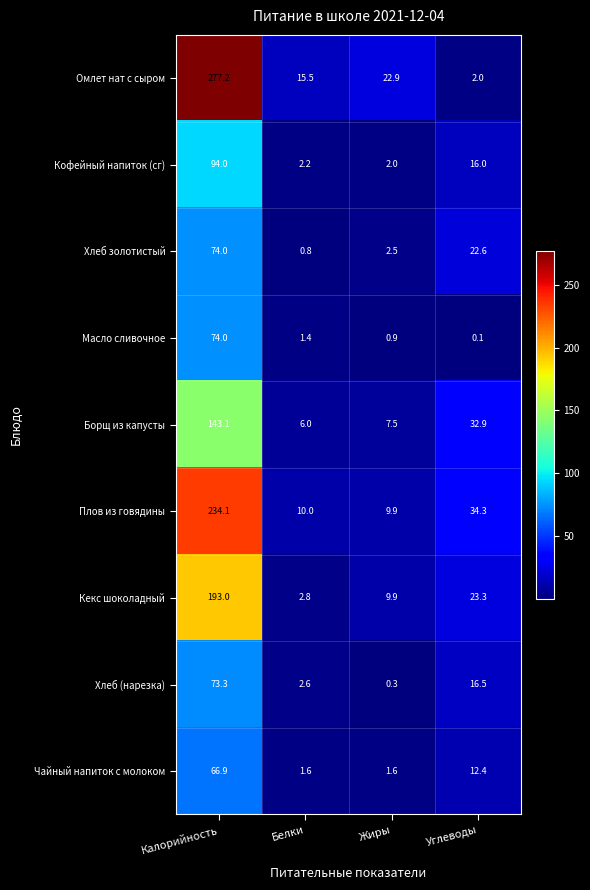

Which category has the highest value in the Хлеб (нарезка) series?

Калорийность